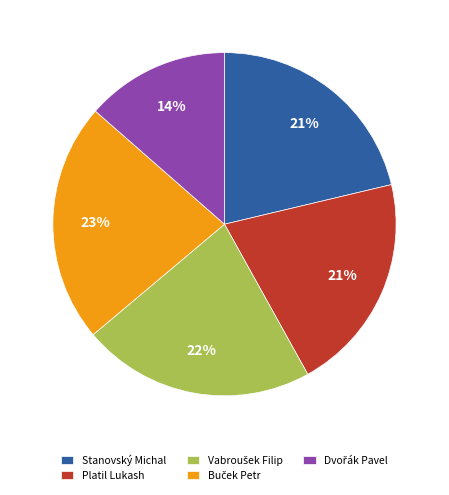

What percentage is the Platil Lukash slice, to the nearest percent?

21%